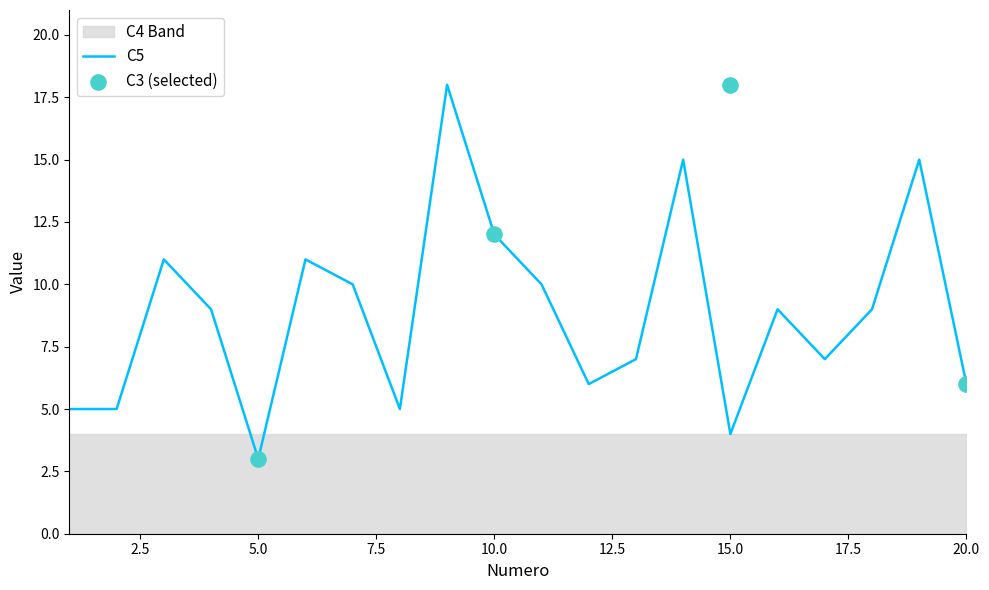

Is the value of C1 at 5 greater than the value of C5 at 9?

No